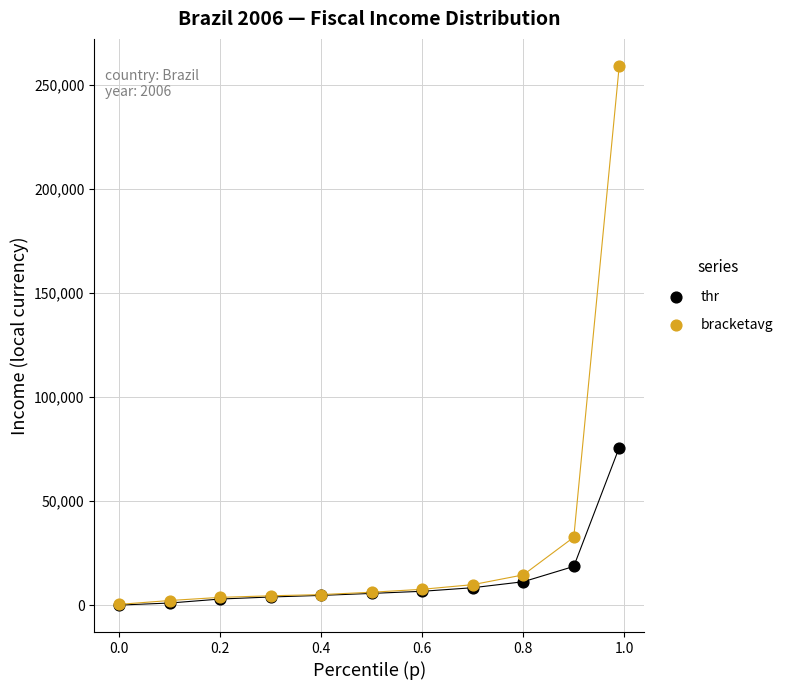

Which series reaches the maximum Y coordinate?

bracketavg